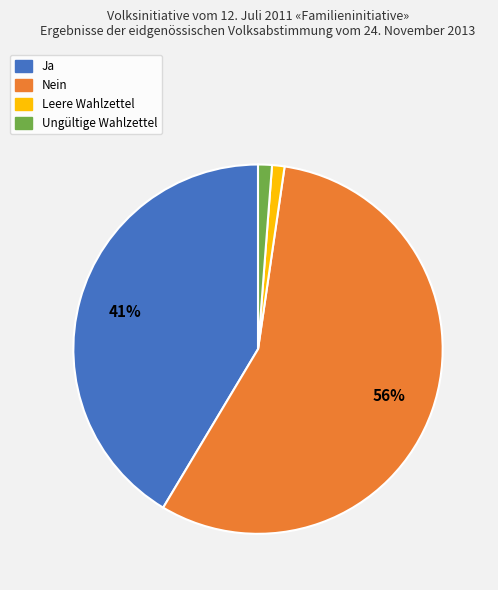

To the nearest percent, what portion does Leere Wahlzettel represent?

1%